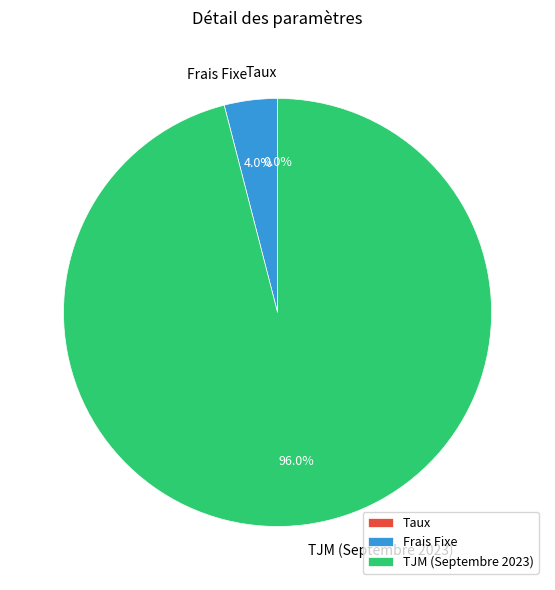

What is the majority slice?

TJM (Septembre 2023)